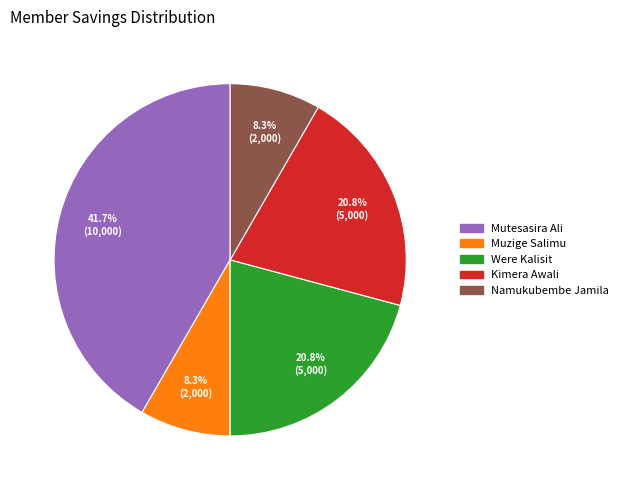

Which slice is the largest?

Mutesasira Ali